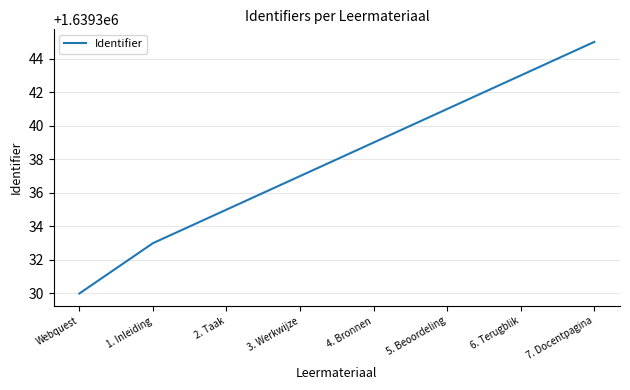

Reading left to right, extract all data points from this chart.

Webquest=1639330	1. Inleiding=1639333	2. Taak=1639335	3. Werkwijze=1639337	4. Bronnen=1639339	5. Beoordeling=1639341	6. Terugblik=1639343	7. Docentpagina=1639345